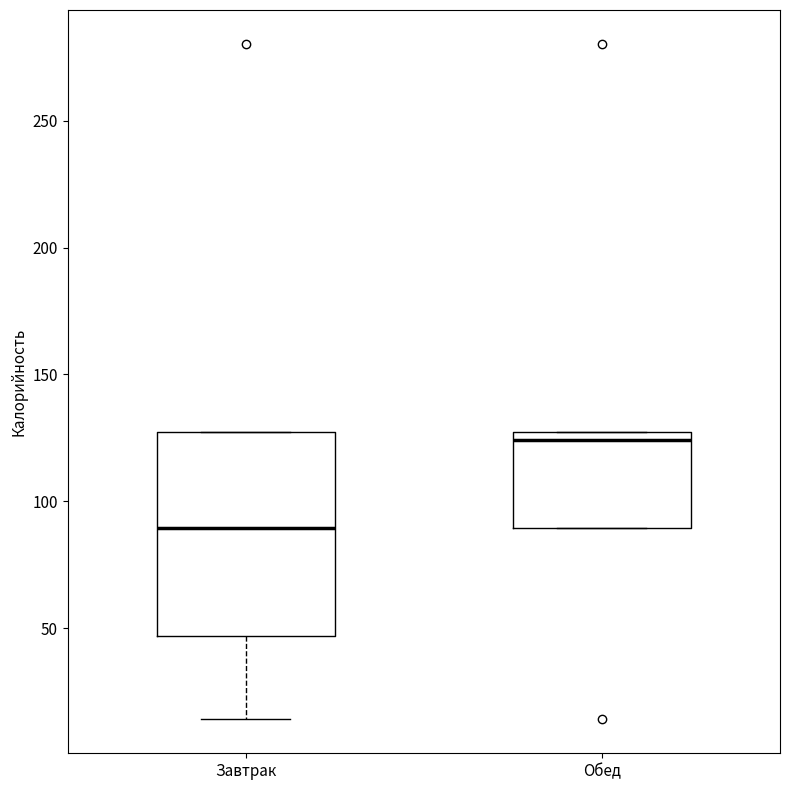

Which box is the tallest, from its lower edge to its upper edge?

Завтрак